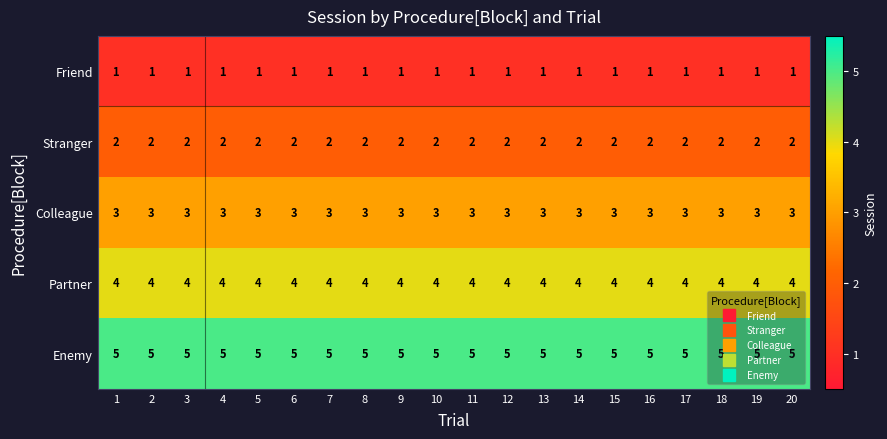

True or false: Stranger has a value of 1 at 6.

False